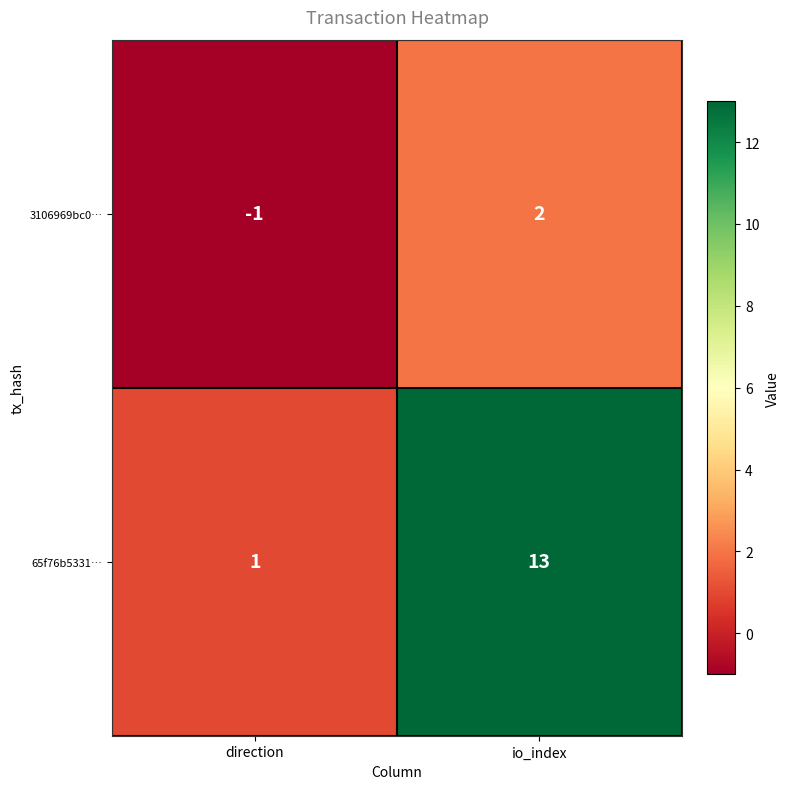

What value does the 65f76b5331… series have at io_index, to the nearest 5?

15